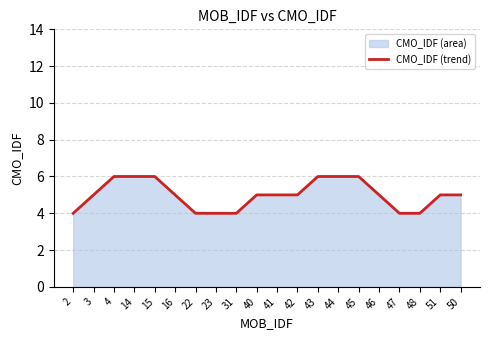

What is the greatest value displayed?

6